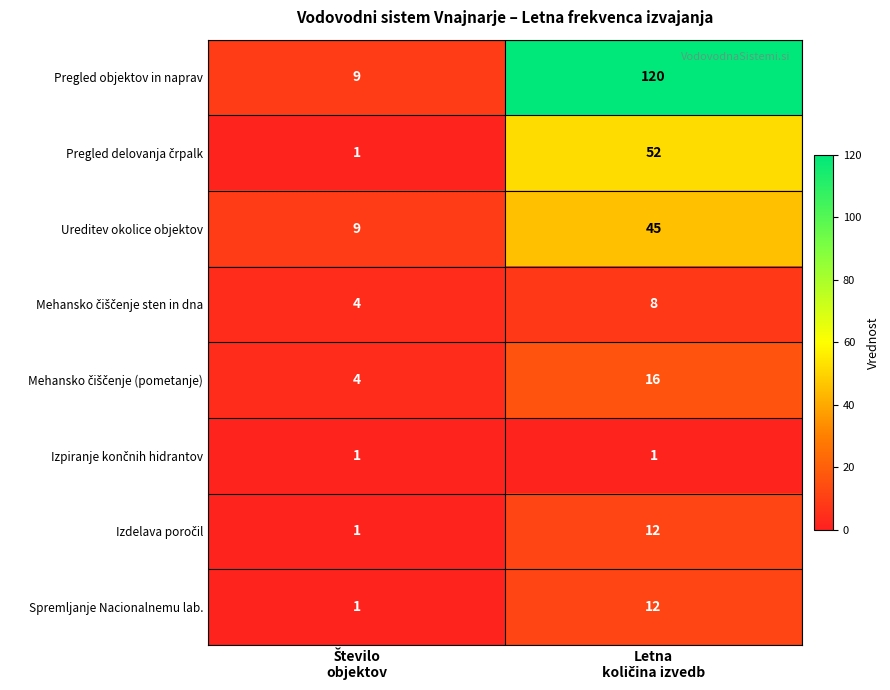

Which series has the largest total across all categories?

Pregled objektov in naprav